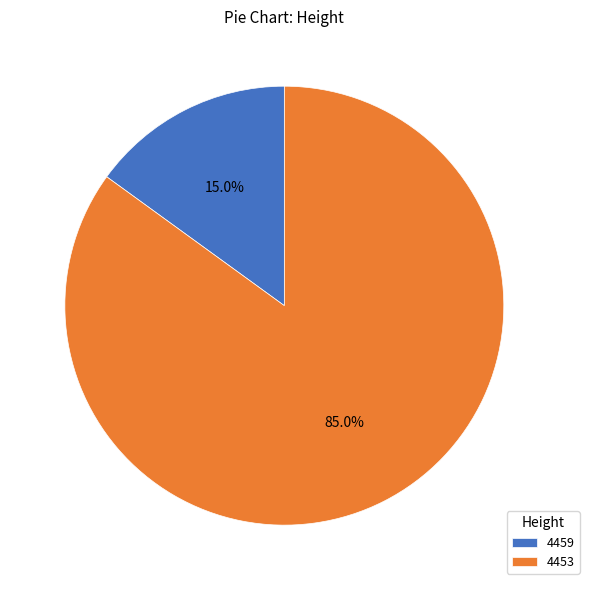

What is the smallest slice in the pie chart?

4459